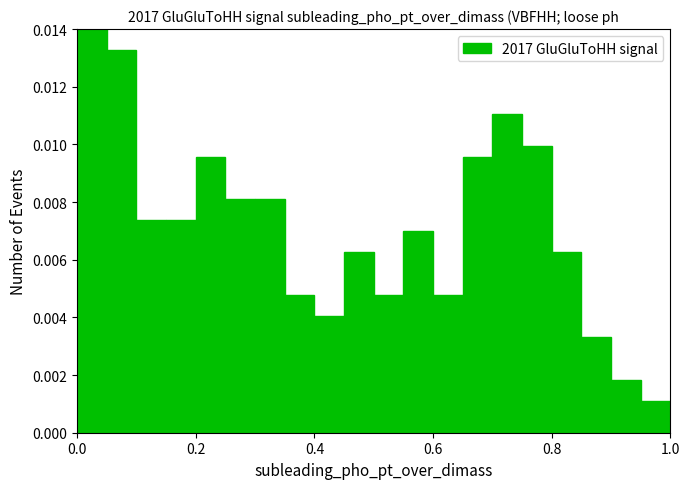

Around what value on the x-axis is the tallest bar? Give the approximate position of its centre, as read against the axis.

0.02